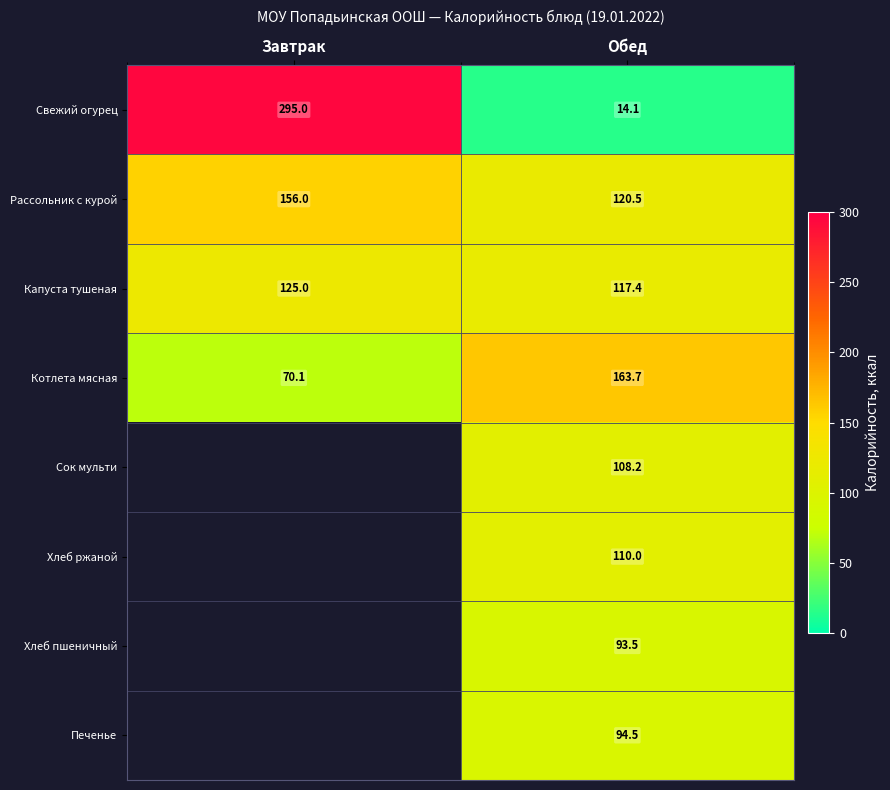

List the labels in order of Рассольник с курой value, largest first.

Завтрак, Обед